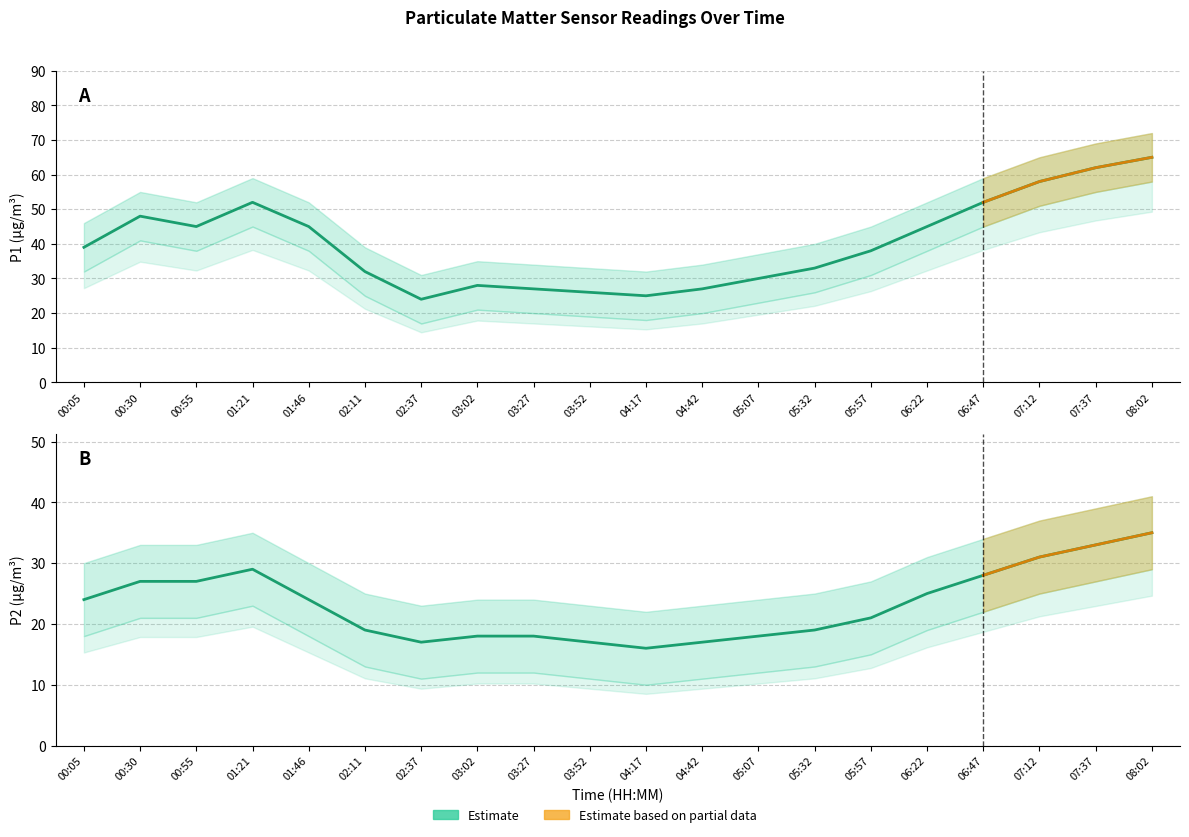

How many data points in P1 are above 39?

9